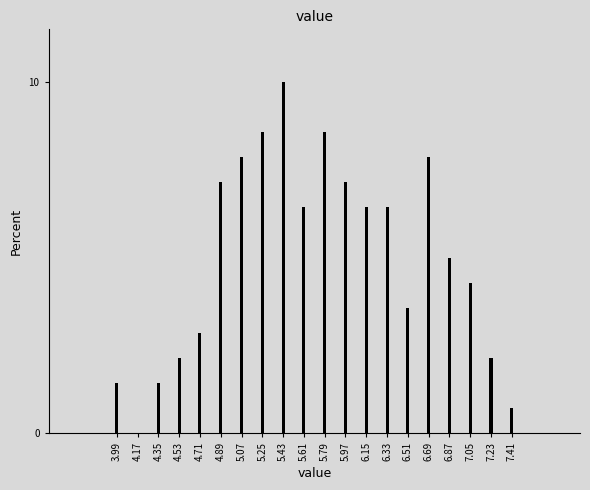

Reading left to right, extract all data points from this chart.

3.99=1.4	4.17=0.0	4.35=1.4	4.53=2.1	4.71=2.9	4.89=7.1	5.07=7.9	5.25=8.6	5.43=10.0	5.61=6.4	5.79=8.6	5.97=7.1	6.15=6.4	6.33=6.4	6.51=3.6	6.69=7.9	6.87=5.0	7.05=4.3	7.23=2.1	7.41=0.7